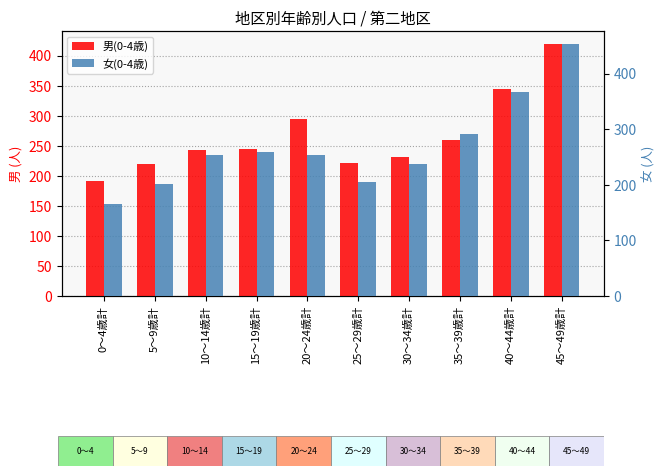

List the labels in order of 女(0-4歳) value, largest first.

45～49歳計, 40～44歳計, 35～39歳計, 15～19歳計, 10～14歳計, 20～24歳計, 30～34歳計, 25～29歳計, 5～9歳計, 0～4歳計